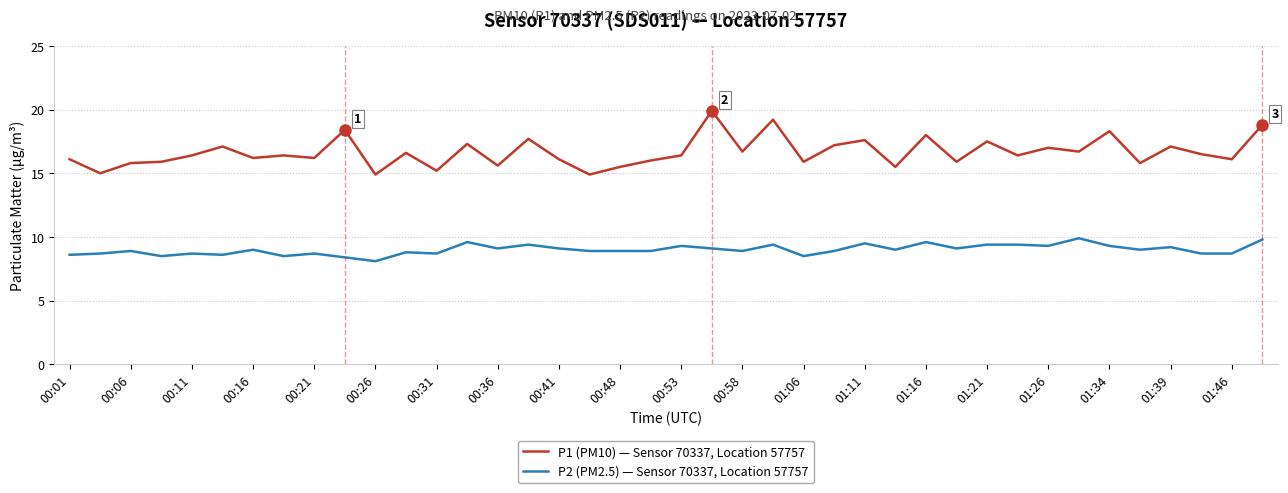

True or false: P1 (PM10) — Sensor 70337, Location 57757 and P2 (PM2.5) — Sensor 70337, Location 57757 intersect in this chart.

False